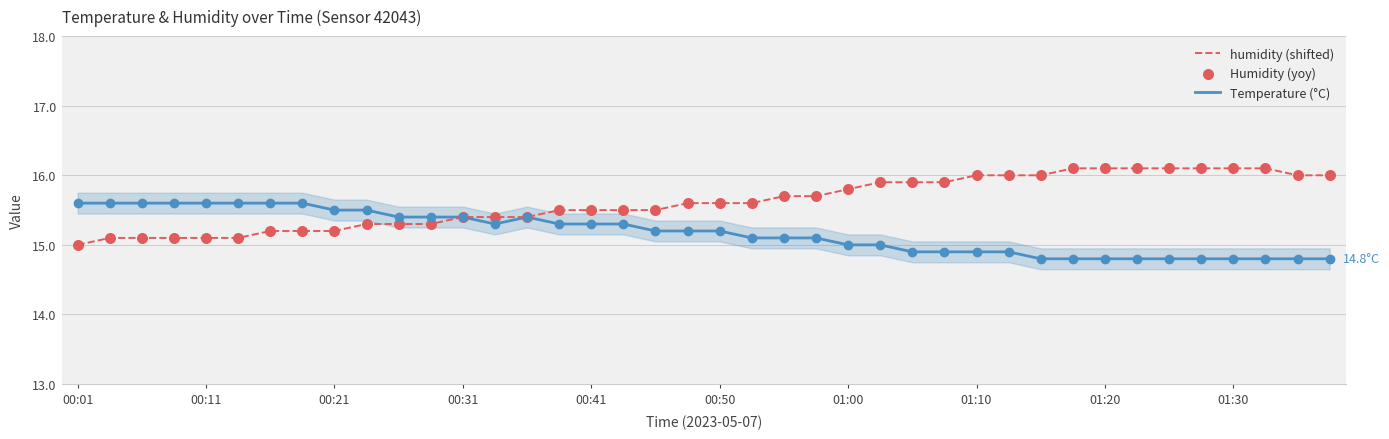

Which series contains the highest Y value?

humidity (shifted)